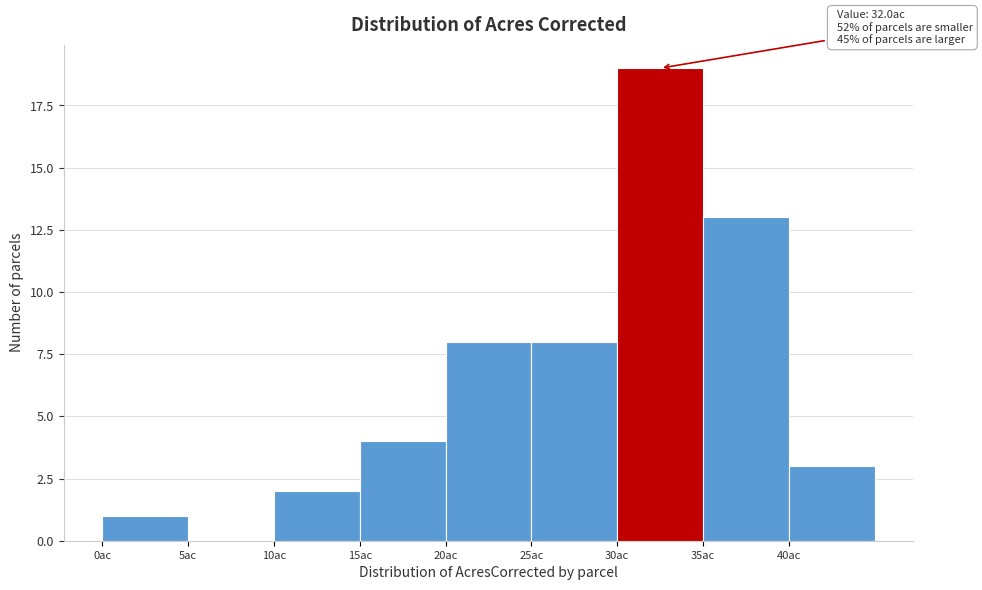

Over which range of the x-axis is the bar tallest?

30 to 35